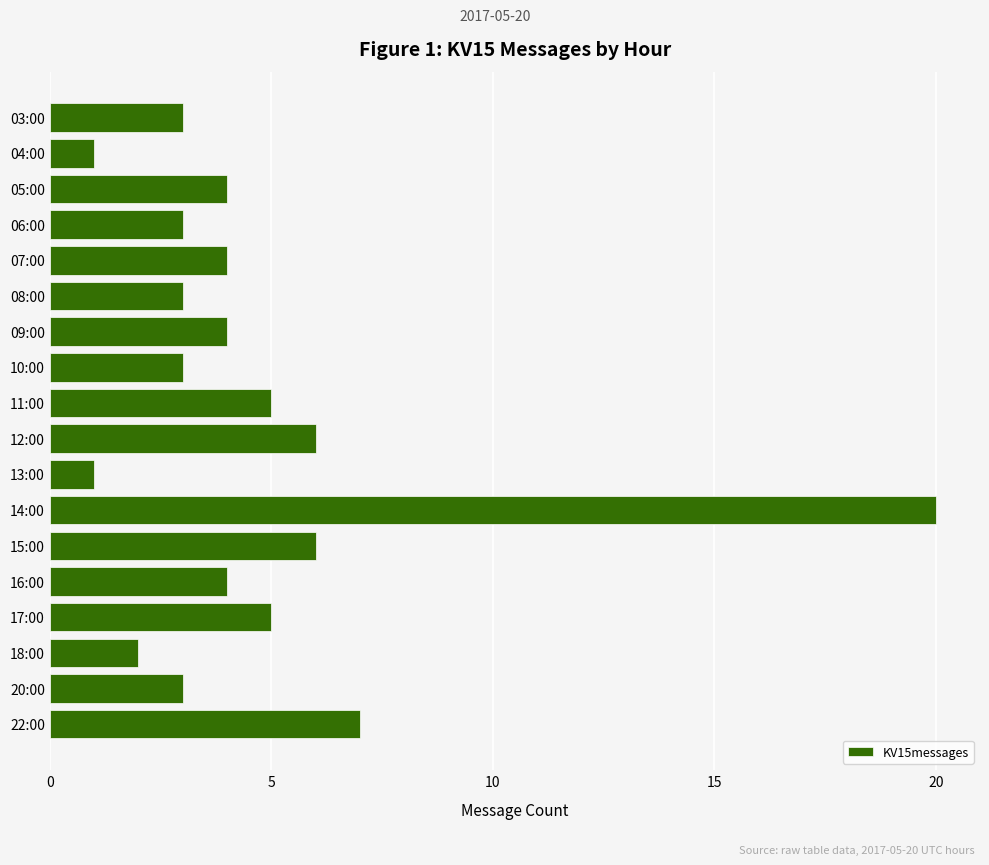

Between 05:00 and 13:00, which is larger?

05:00